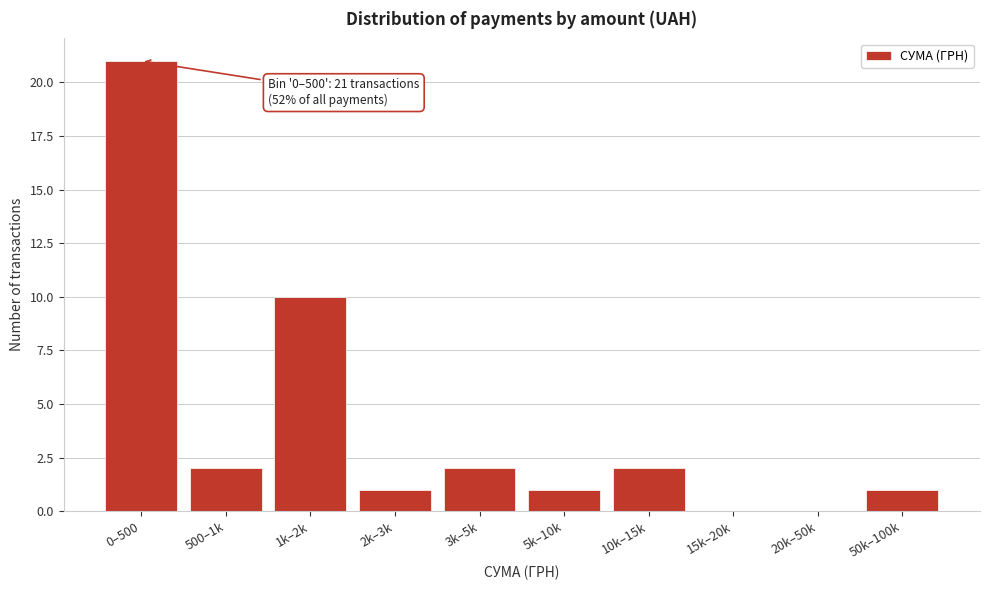

Reading left to right, what are all the values shown in this chart?

0–500=21	500–1k=2	1k–2k=10	2k–3k=1	3k–5k=2	5k–10k=1	10k–15k=2	15k–20k=0	20k–50k=0	50k–100k=1